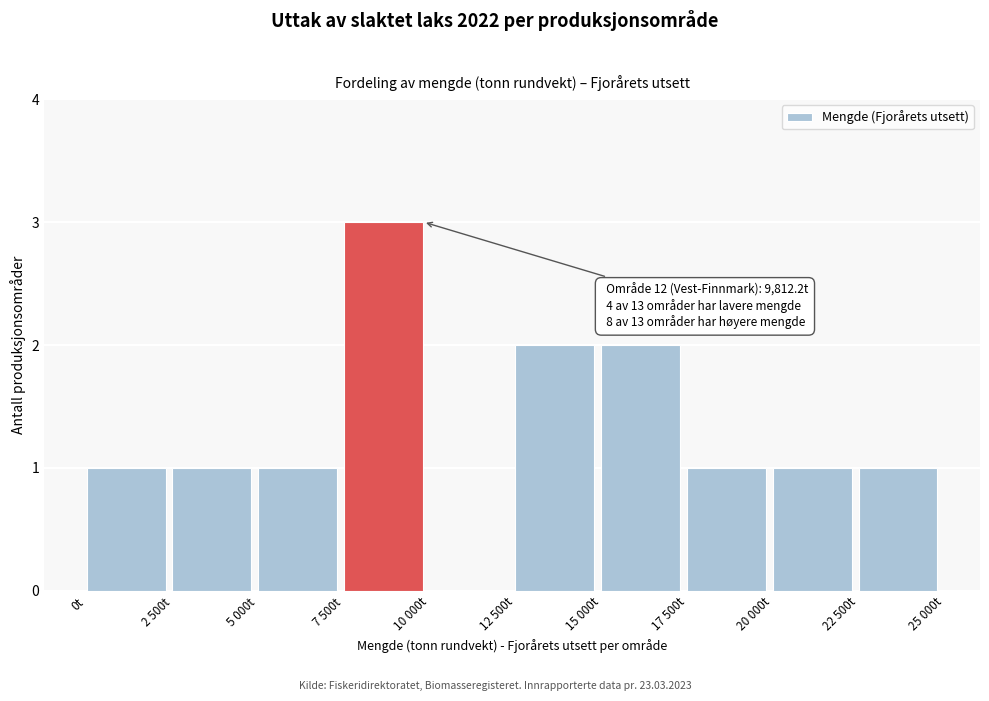

Reading left to right, extract all data points from this chart.

0t=1	2 500t=1	5 000t=1	7 500t=3	10 000t=0	12 500t=2	15 000t=2	17 500t=1	20 000t=1	22 500t=1